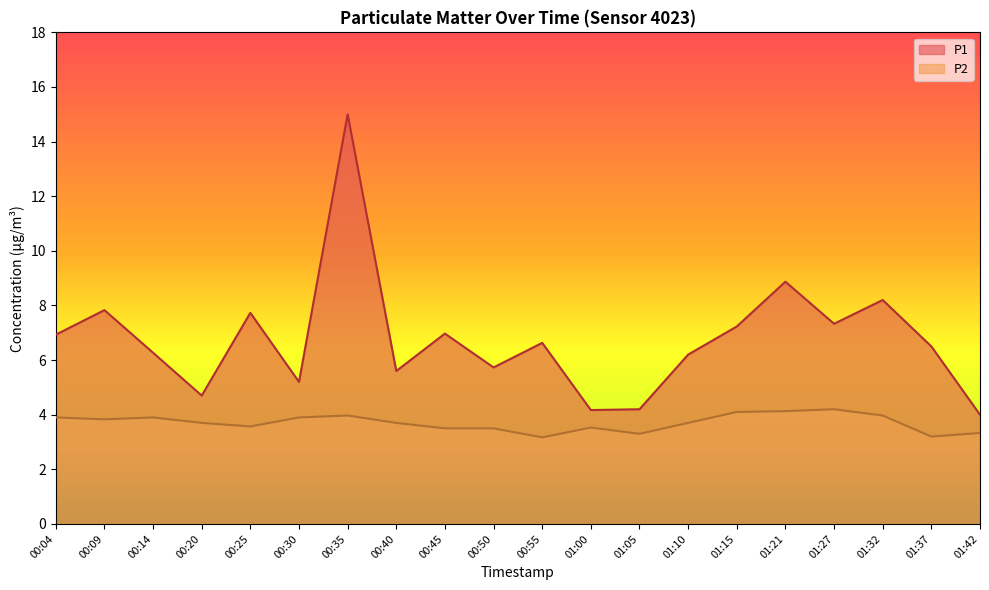

What is the difference between the highest and lowest values at 01:27?

3.1